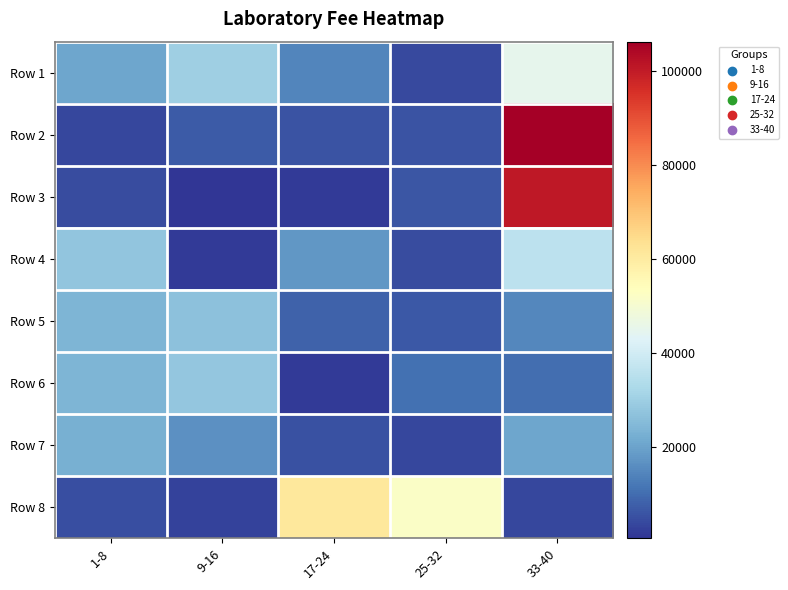

At how many categories does at least one series exceed 89830?

1